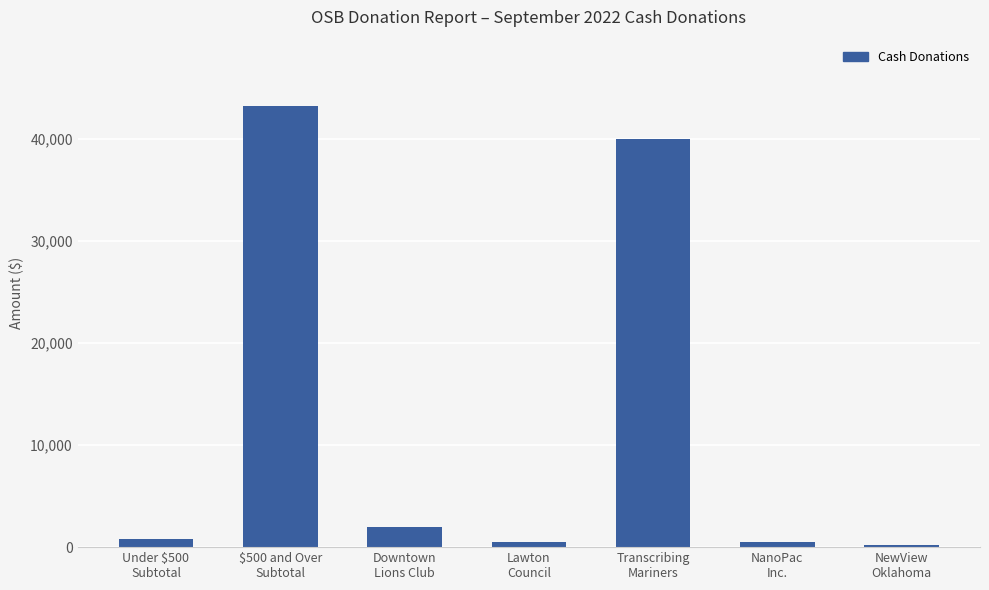

What is the sum of the values at Downtown
Lions Club and NanoPac
Inc.?

2500